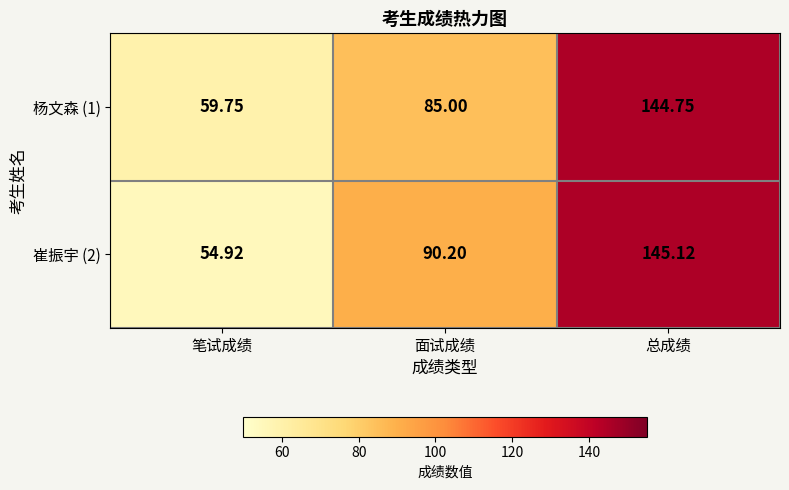

At which label does 崔振宇 (2) first exceed 90?

面试成绩